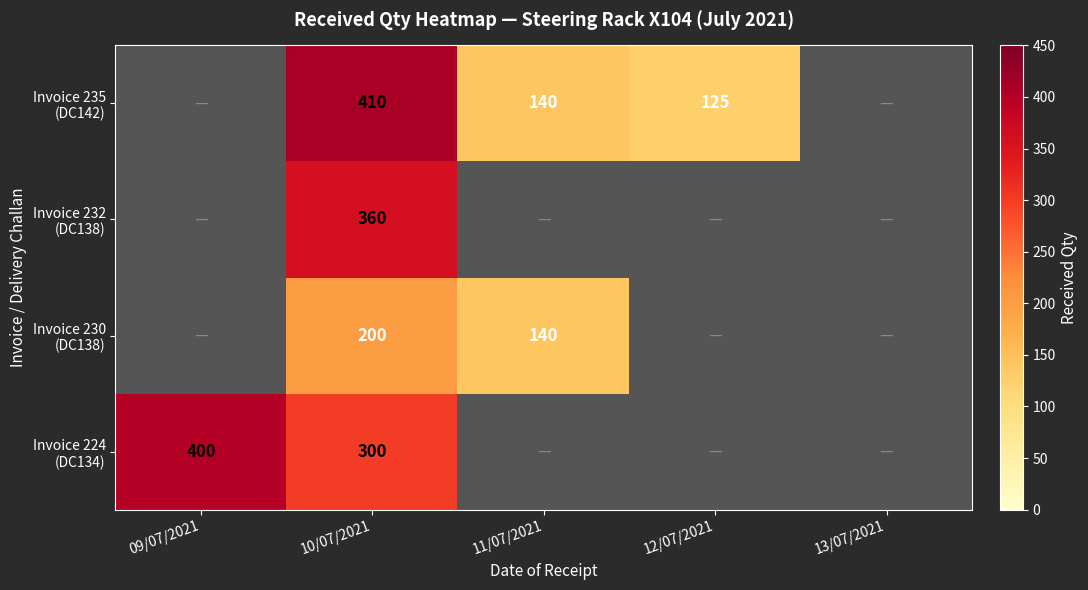

At how many categories does at least one series exceed 315?

2